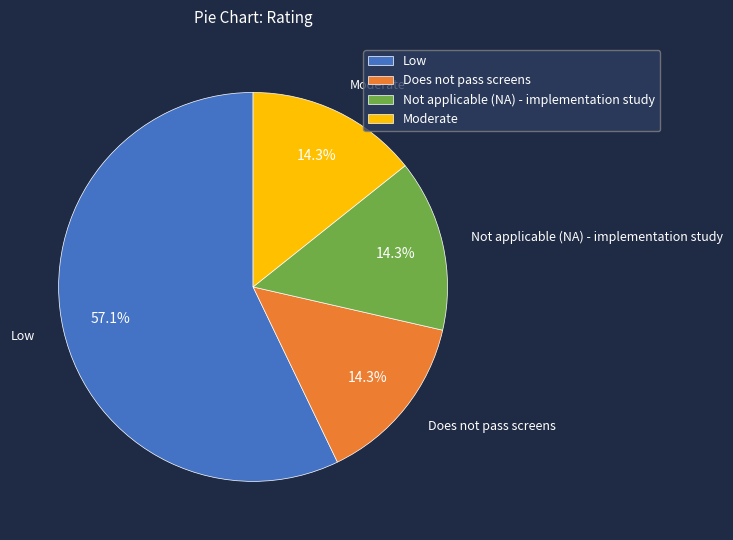

How many segments does this pie chart have?

4